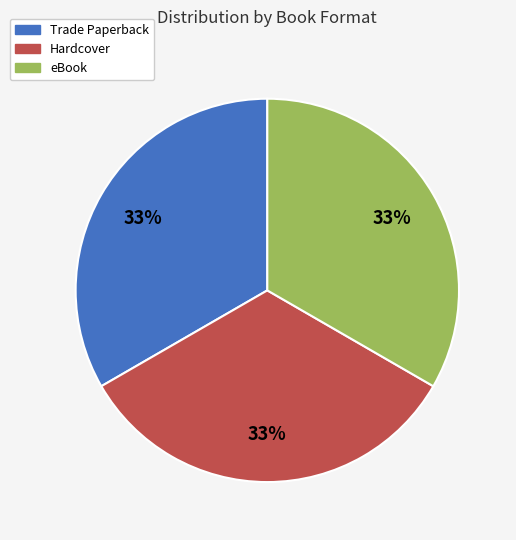

To the nearest percent, what is the average slice percentage?

33%